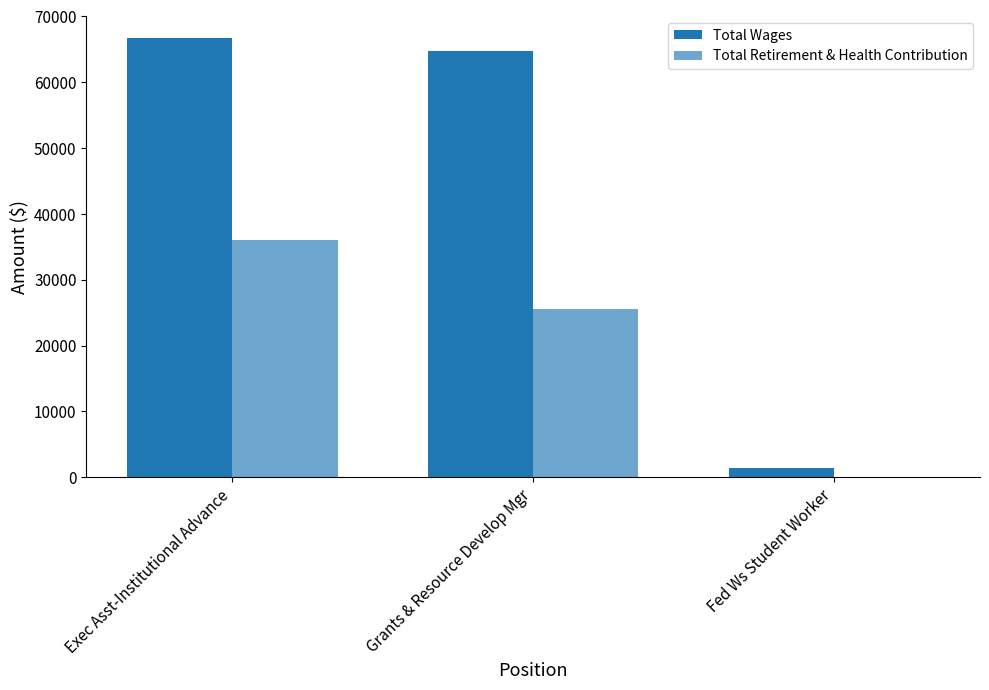

At which label is Total Retirement & Health Contribution closest to 18005?

Grants & Resource Develop Mgr